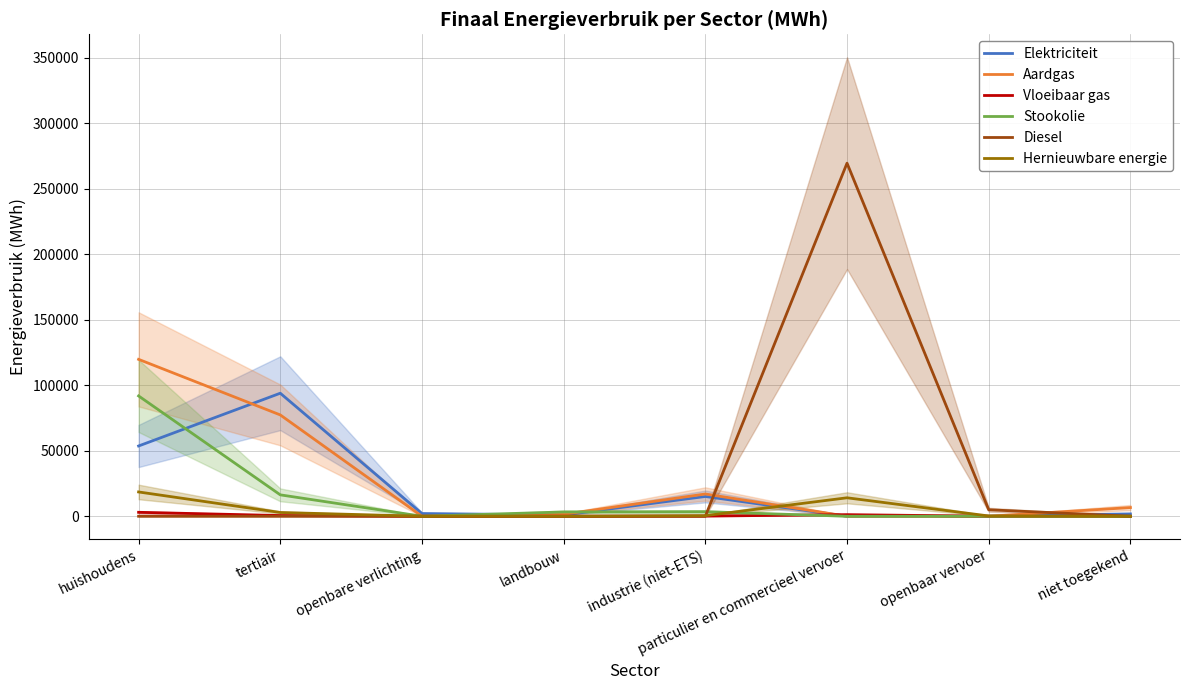

The Vloeibaar gas series shows 3012.7 at huishoudens. True or false?

True